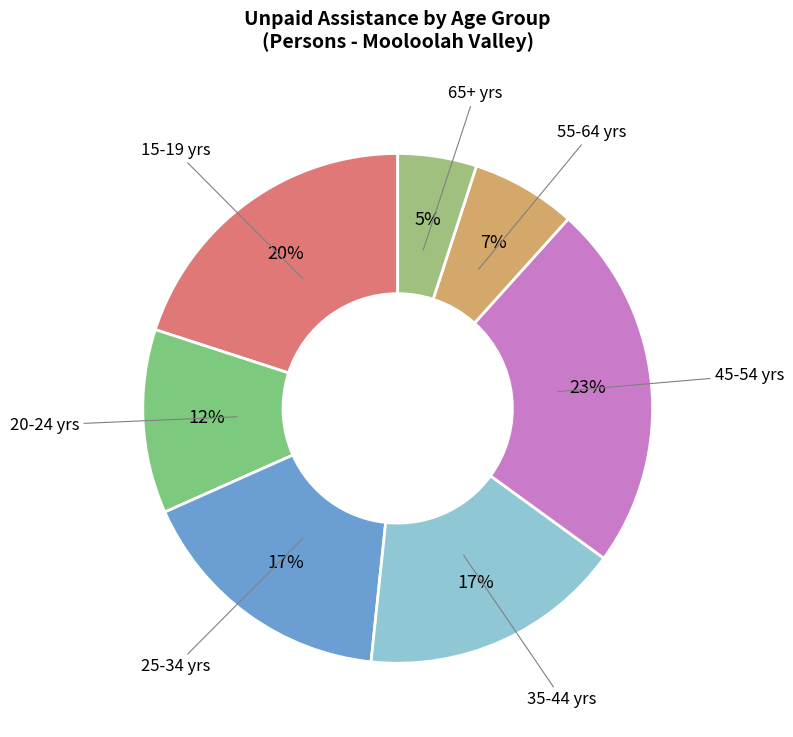

Count the number of slices in the pie.

7